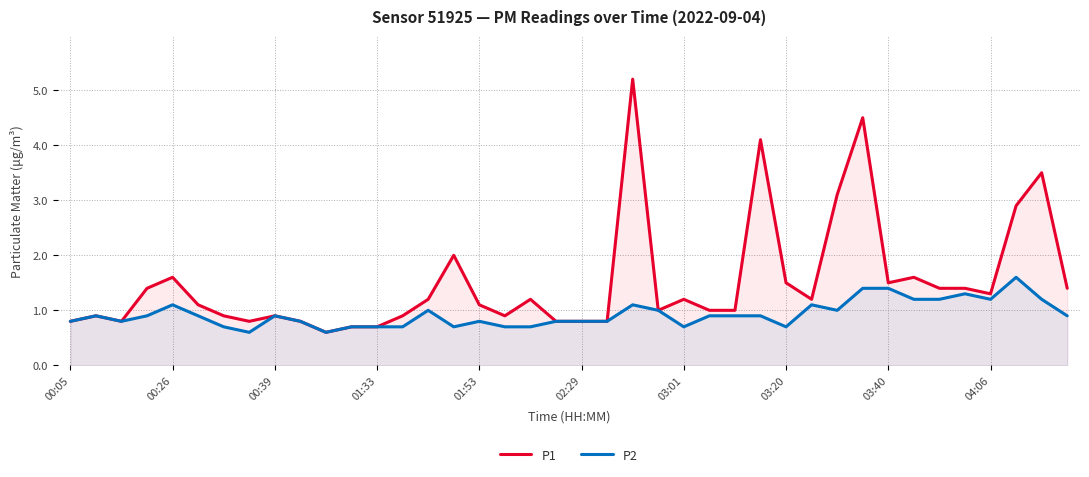

Where is P2 nearest to the value 1?

14